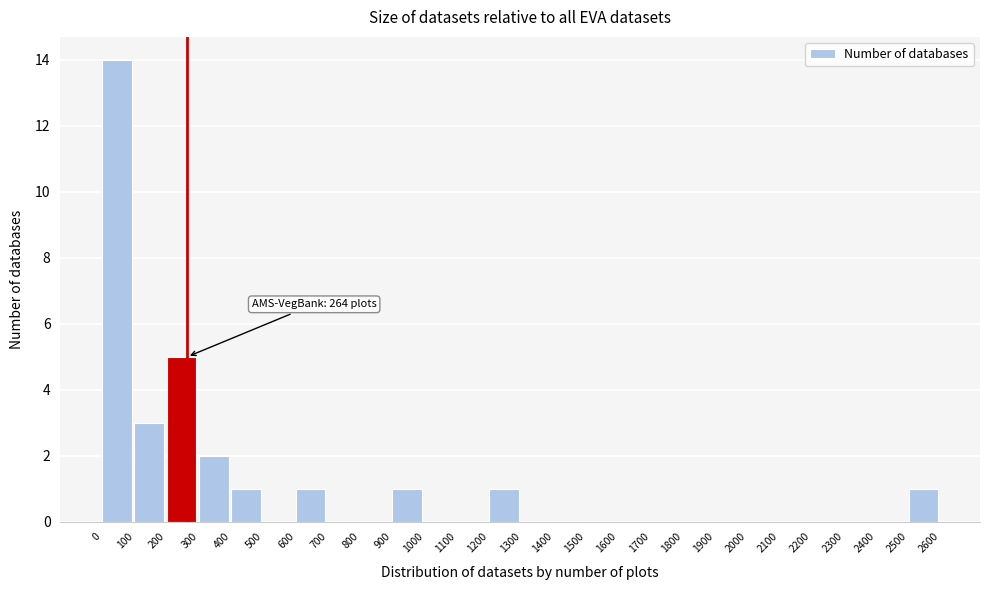

Which range on the x-axis has the tallest bar?

0 to 100